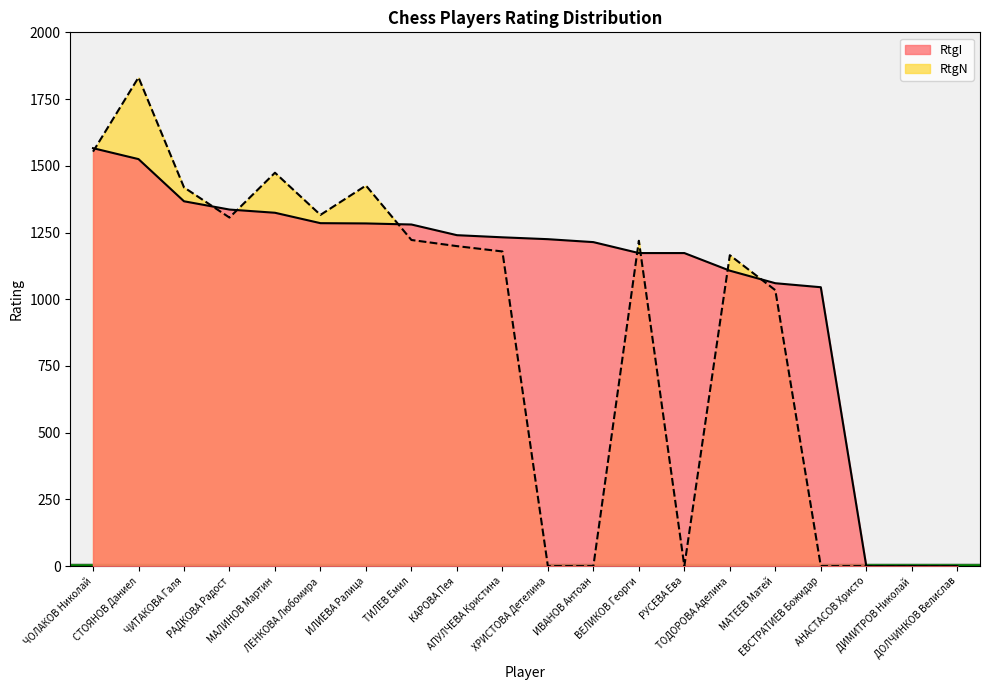

List the series in order of their peak value, highest first.

RtgN, RtgI